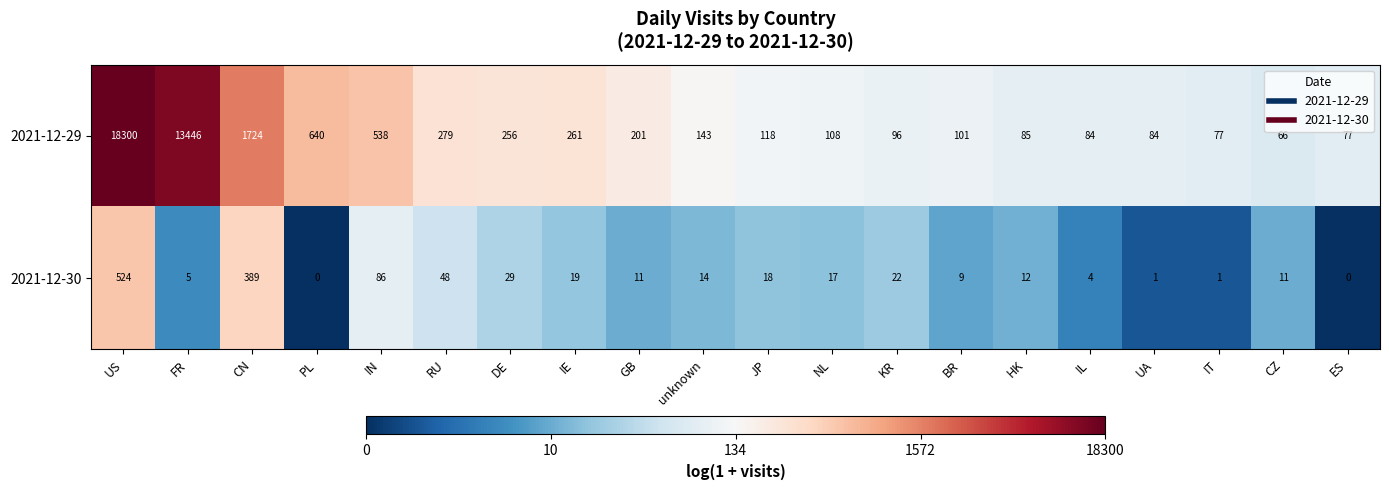

Which series has the largest range (max minus min)?

2021-12-29